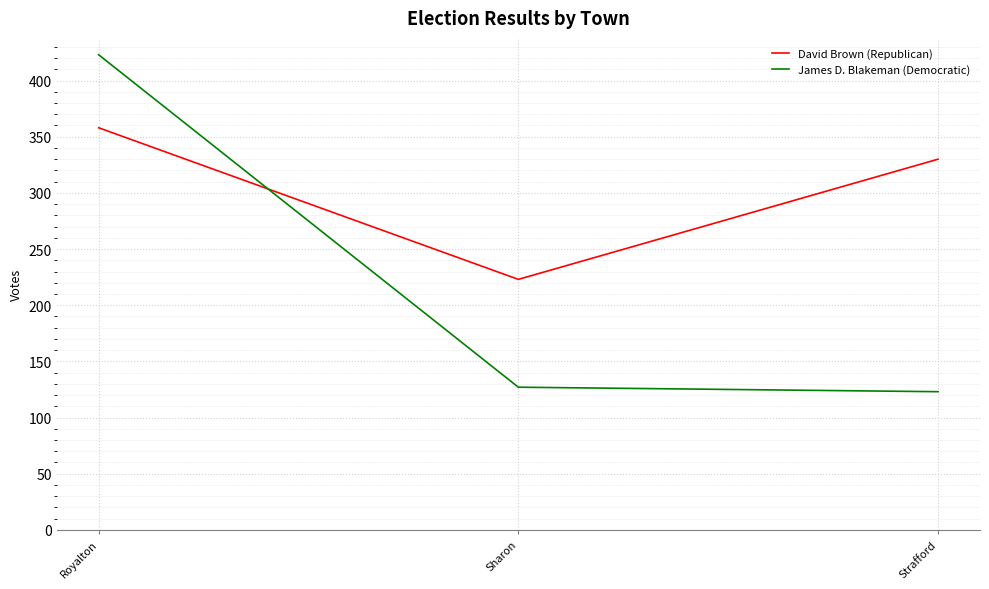

What is the sum of the David Brown (Republican) values at Strafford and Royalton?

688